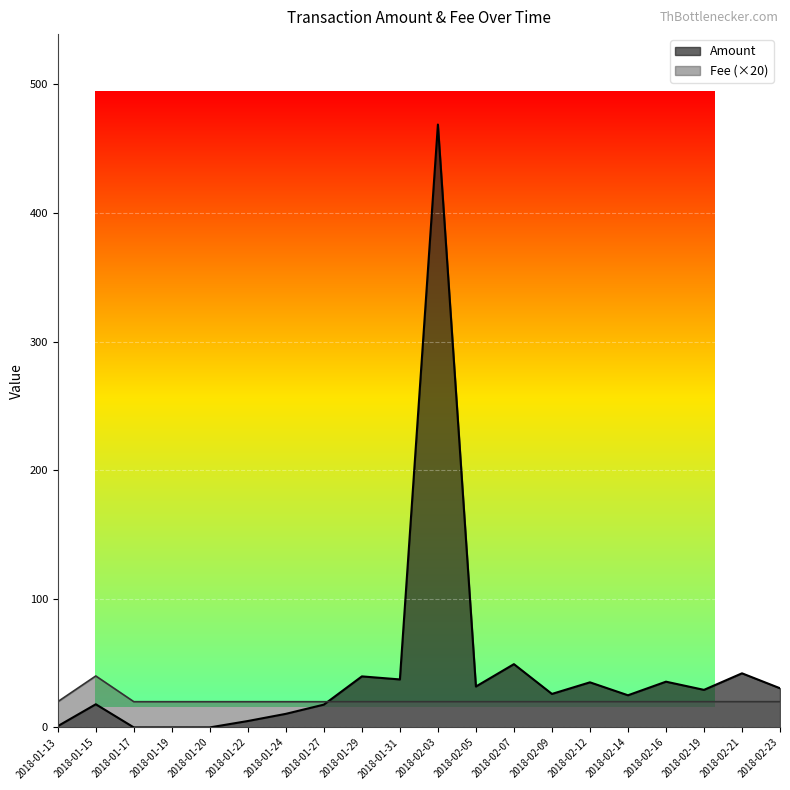

How many intersections are there between Amount and Fee?

1